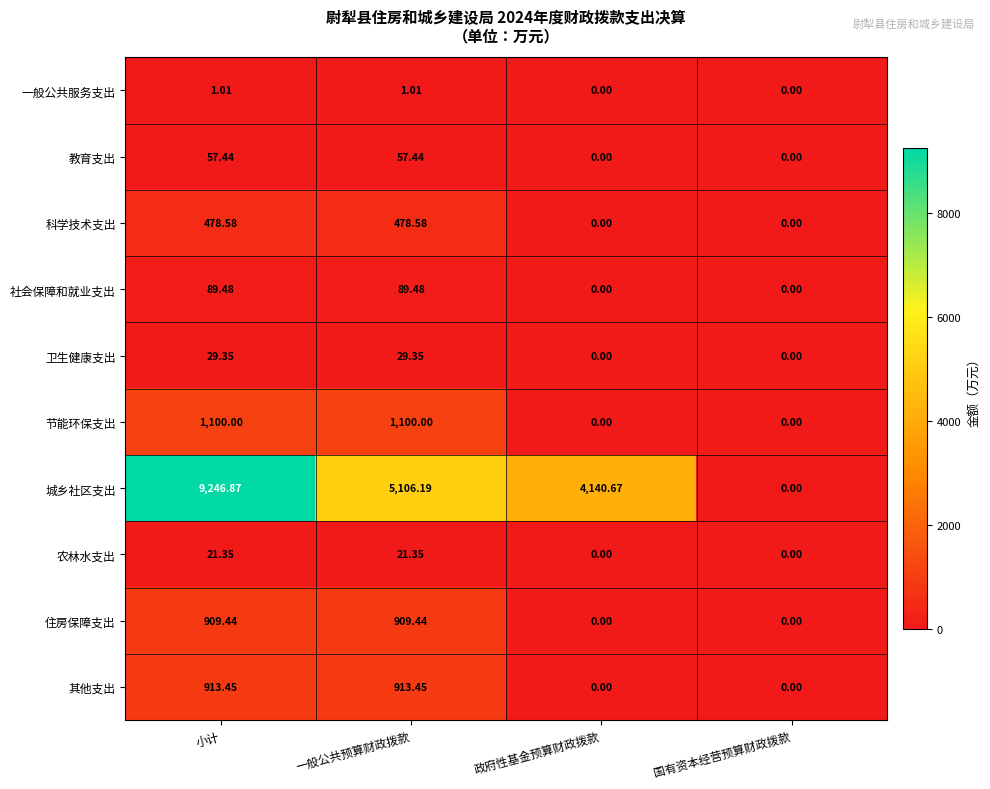

Which series has the largest total across all categories?

城乡社区支出